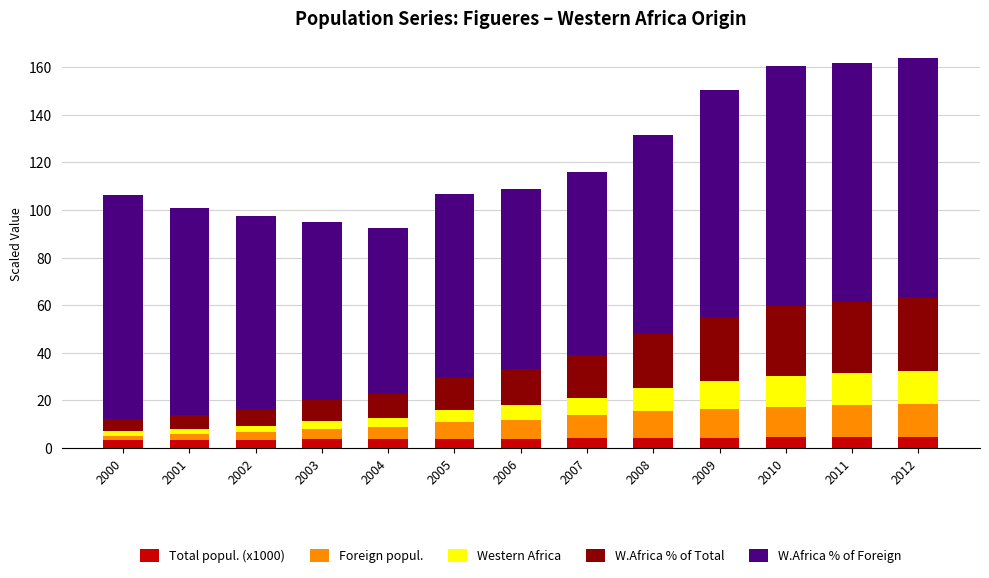

The Total popul. (x1000) series shows 3.4 at 2001. True or false?

True